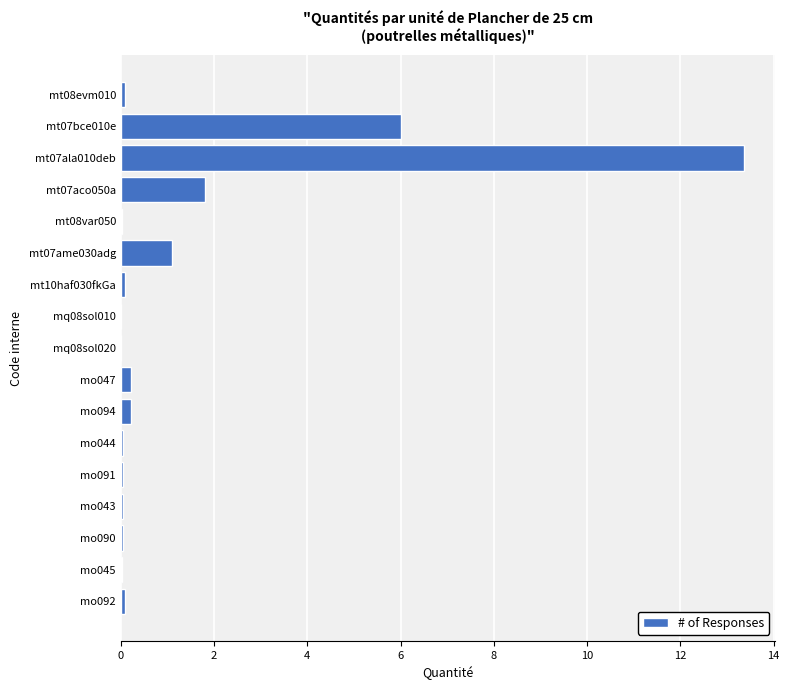

True or false: the data shows 0.0 at mq08sol020.

True